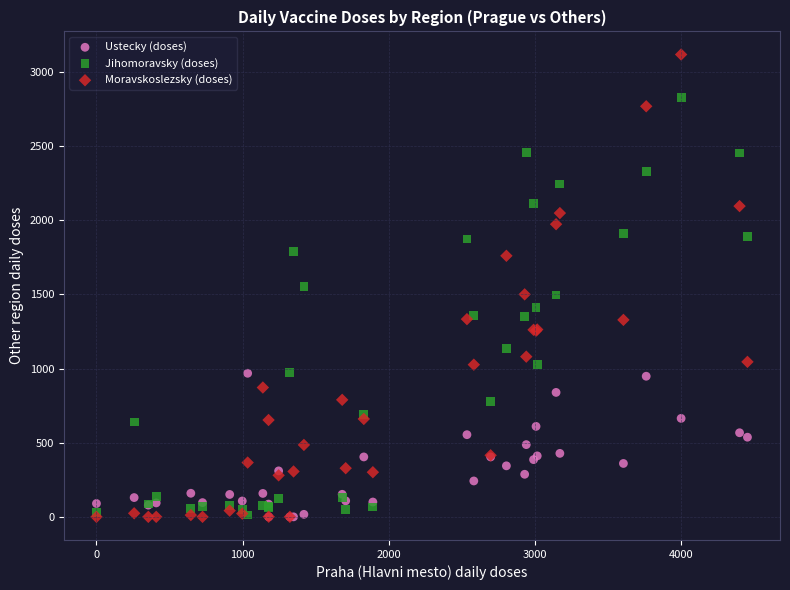

What are all the series names shown in the legend?

Ustecky (doses), Jihomoravsky (doses), Moravskoslezsky (doses)